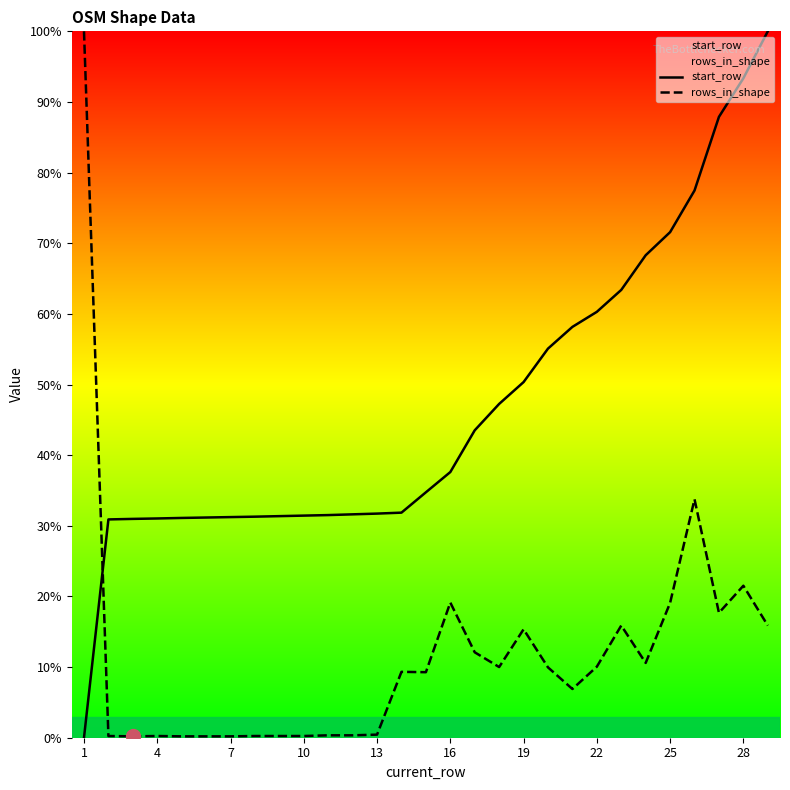

What is the greatest value displayed?

100.0